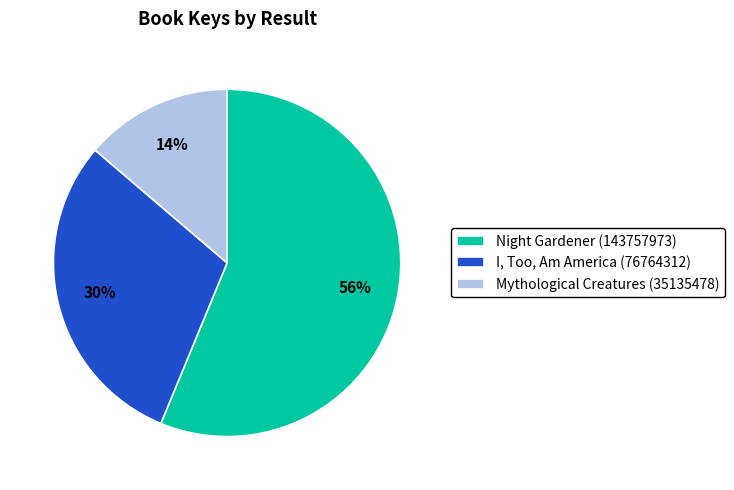

Does Mythological Creatures (35135478) account for over 50% of the chart?

No